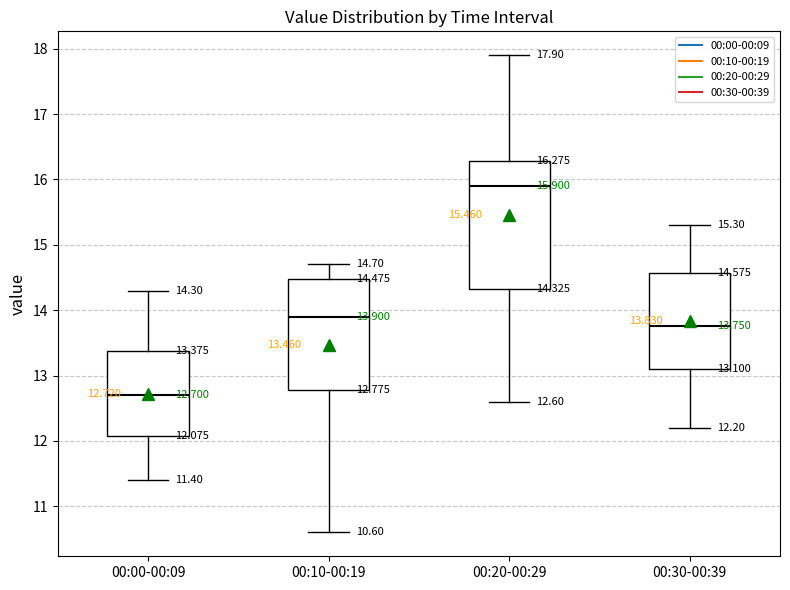

Comparing the boxes themselves (not the whiskers), which one is the tallest?

00:20-00:29